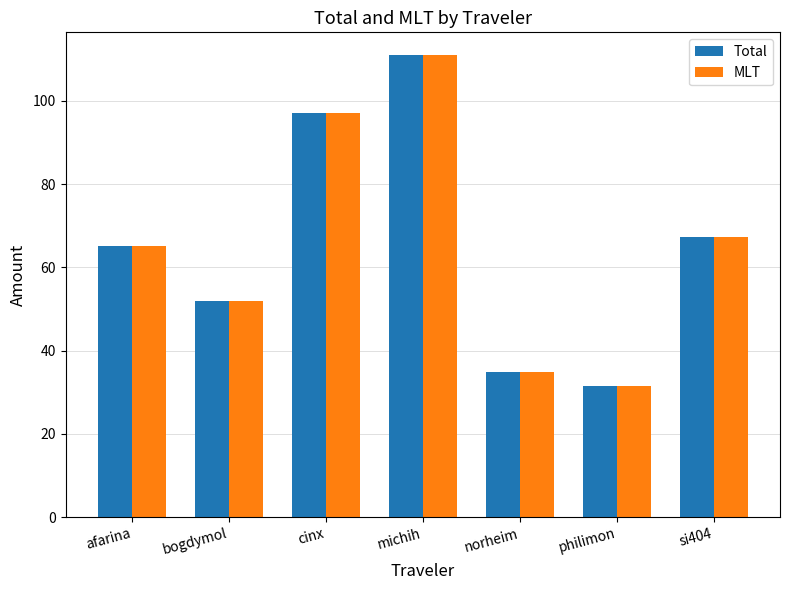

Where is Total nearest to the value 71?

si404